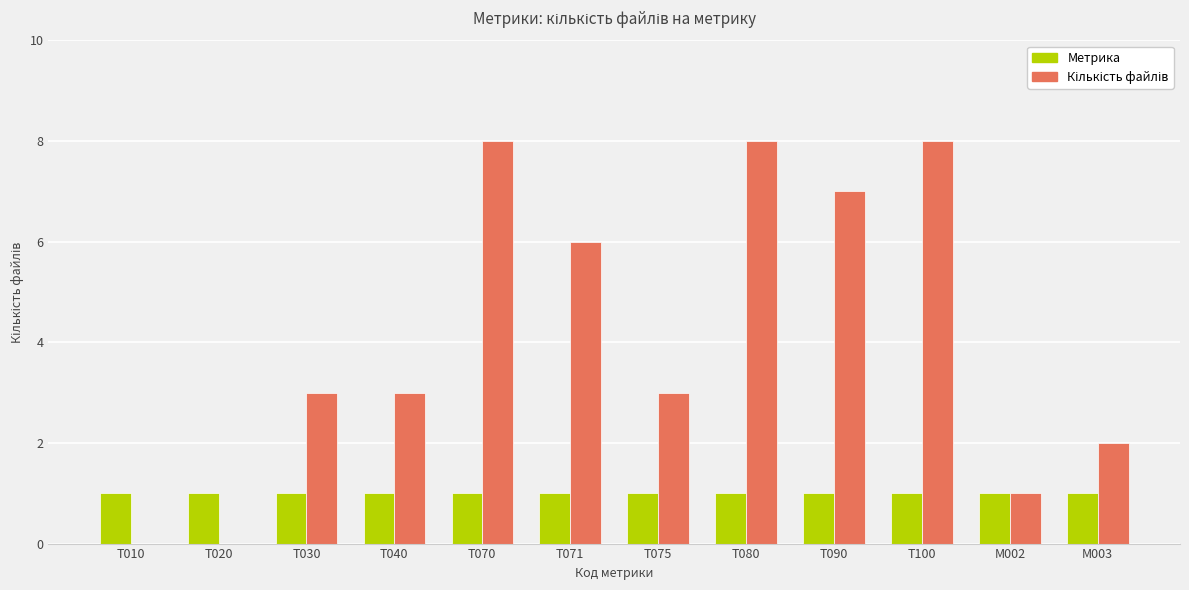

Does the chart contain stacked bars?

No